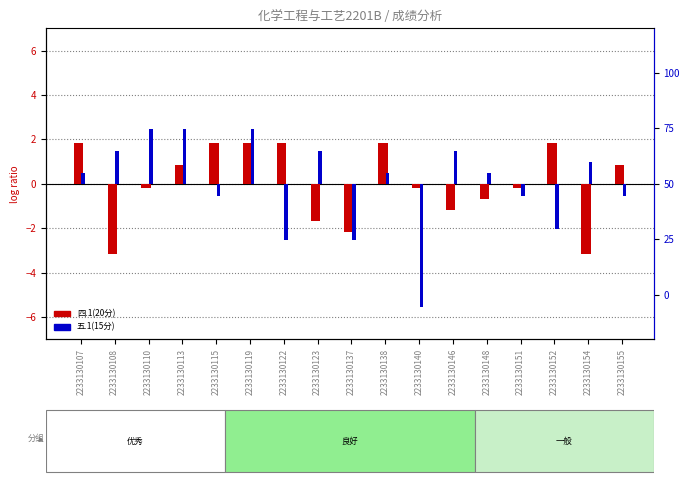

Which series has the largest range (max minus min)?

五.1(15分)